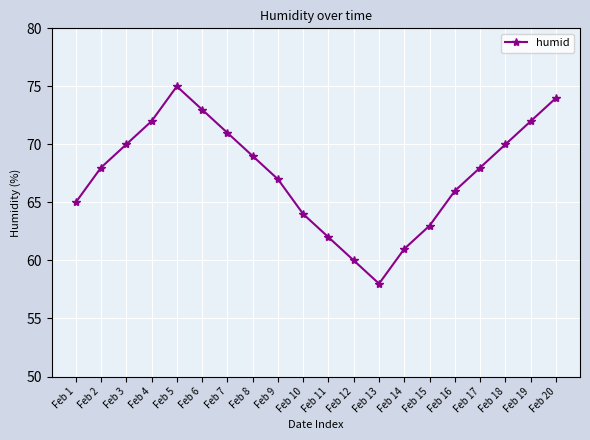

What is the value of the 6th point from the left?

73